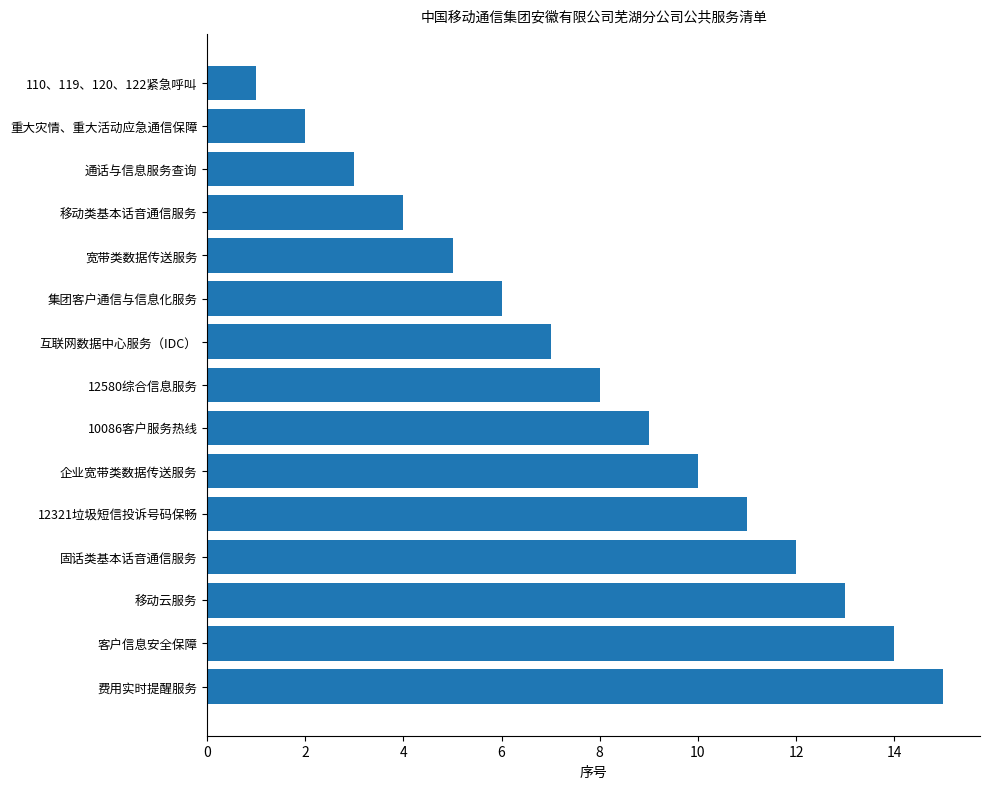

Does the chart contain any negative values?

No